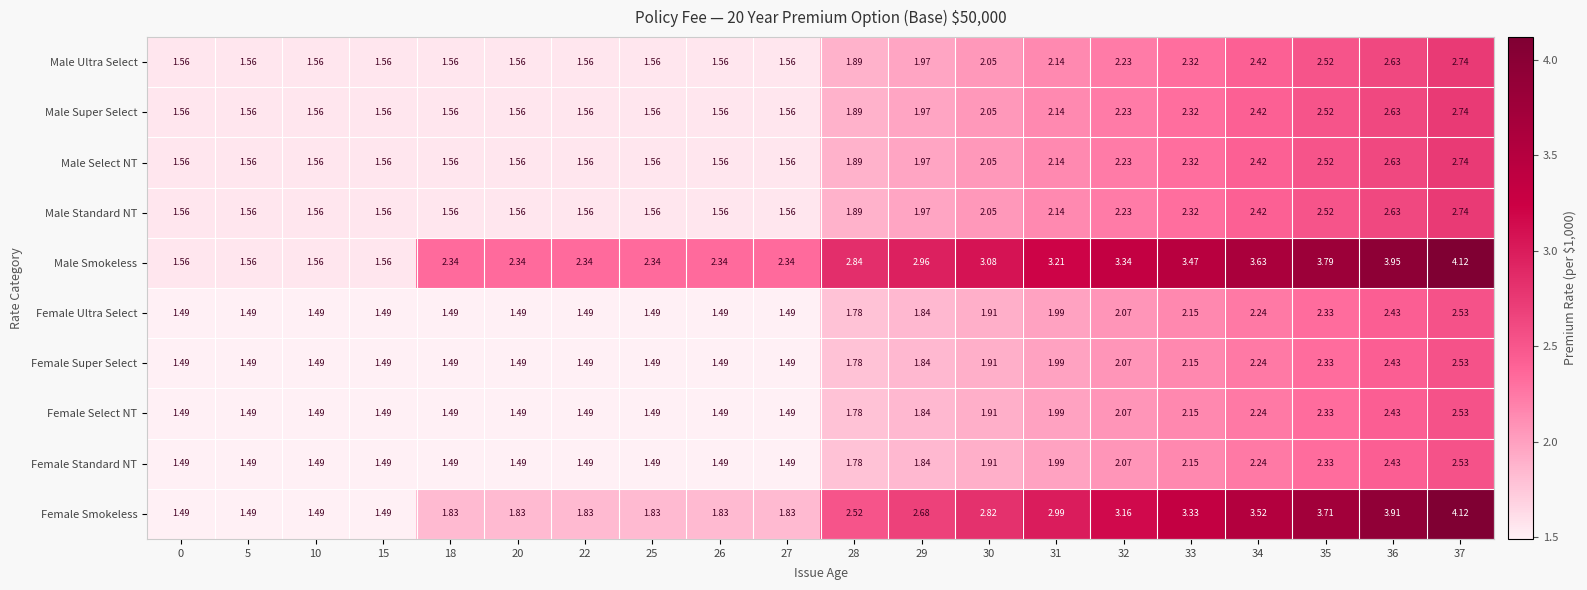

Which series has the largest total across all categories?

Male Smokeless